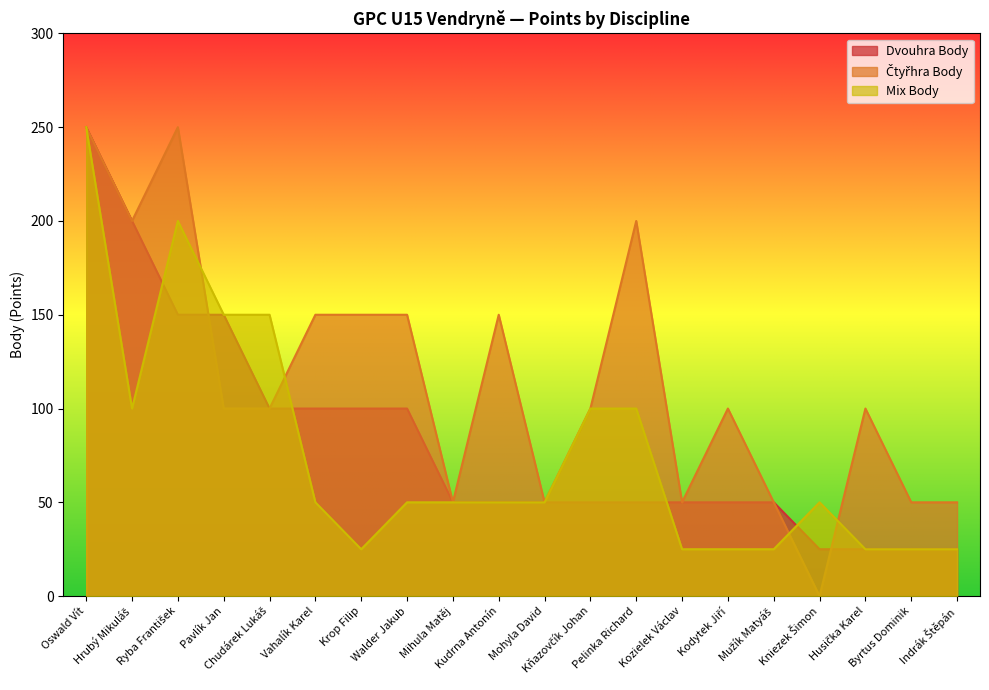

Between which two adjacent categories do Čtyřhra Body and Dvouhra Body first intersect?

Ryba František and Pavlík Jan